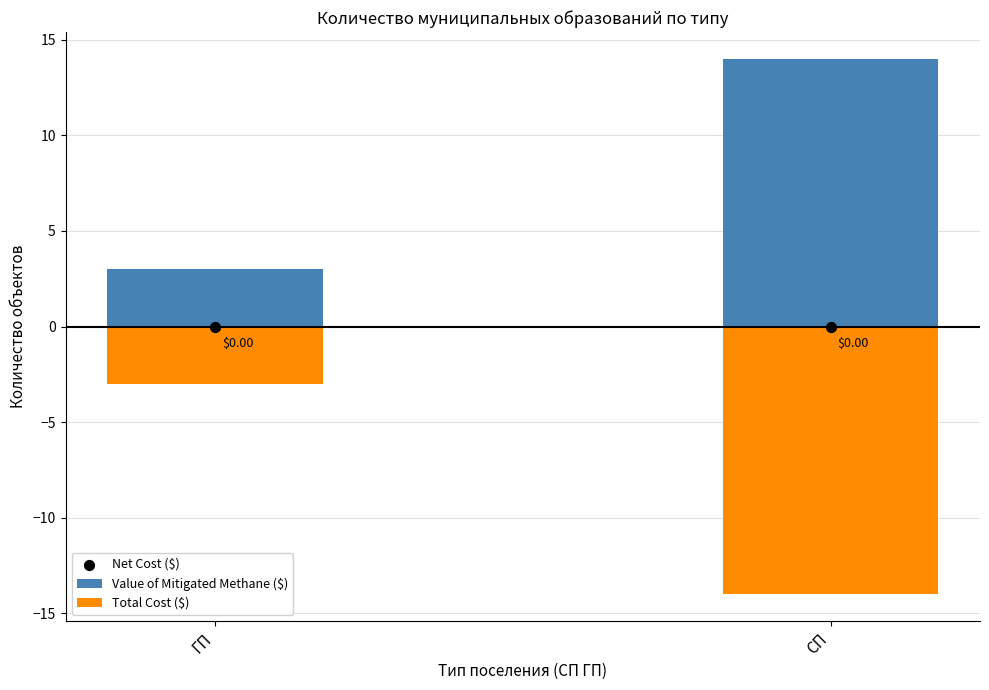

What are all the series names shown in the legend?

Value of Mitigated Methane ($), Total Cost ($), Net Cost ($)